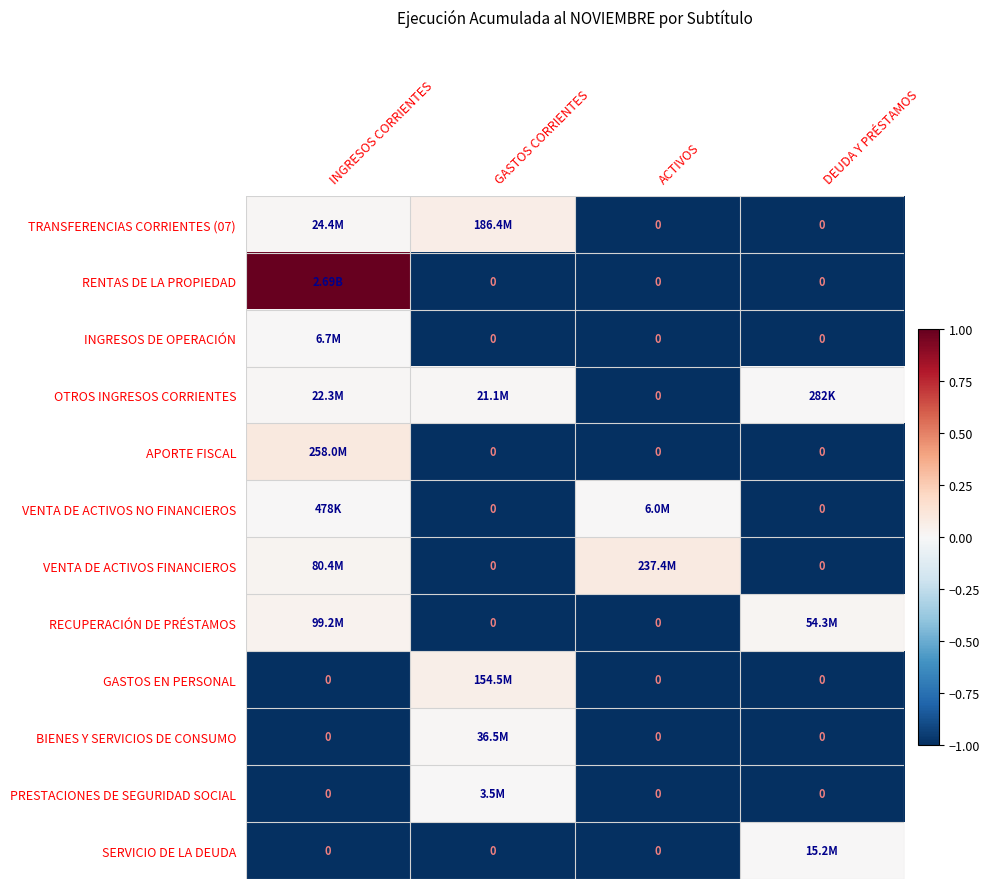

What is the greatest value displayed?

1.0